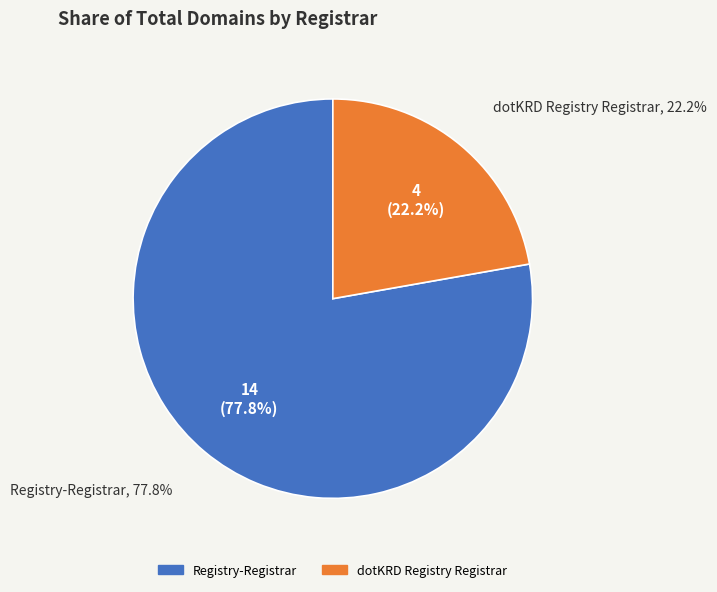

Rank the categories by value from lowest to highest.

dotKRD Registry Registrar, Registry-Registrar